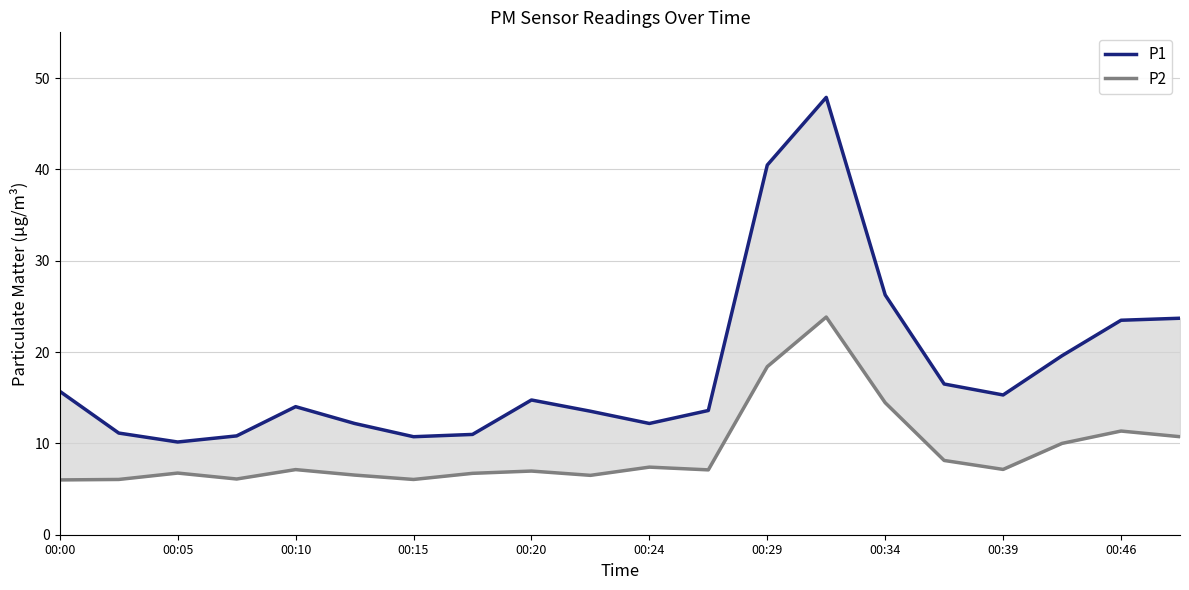

Read the P1 value at 00:24.

12.2